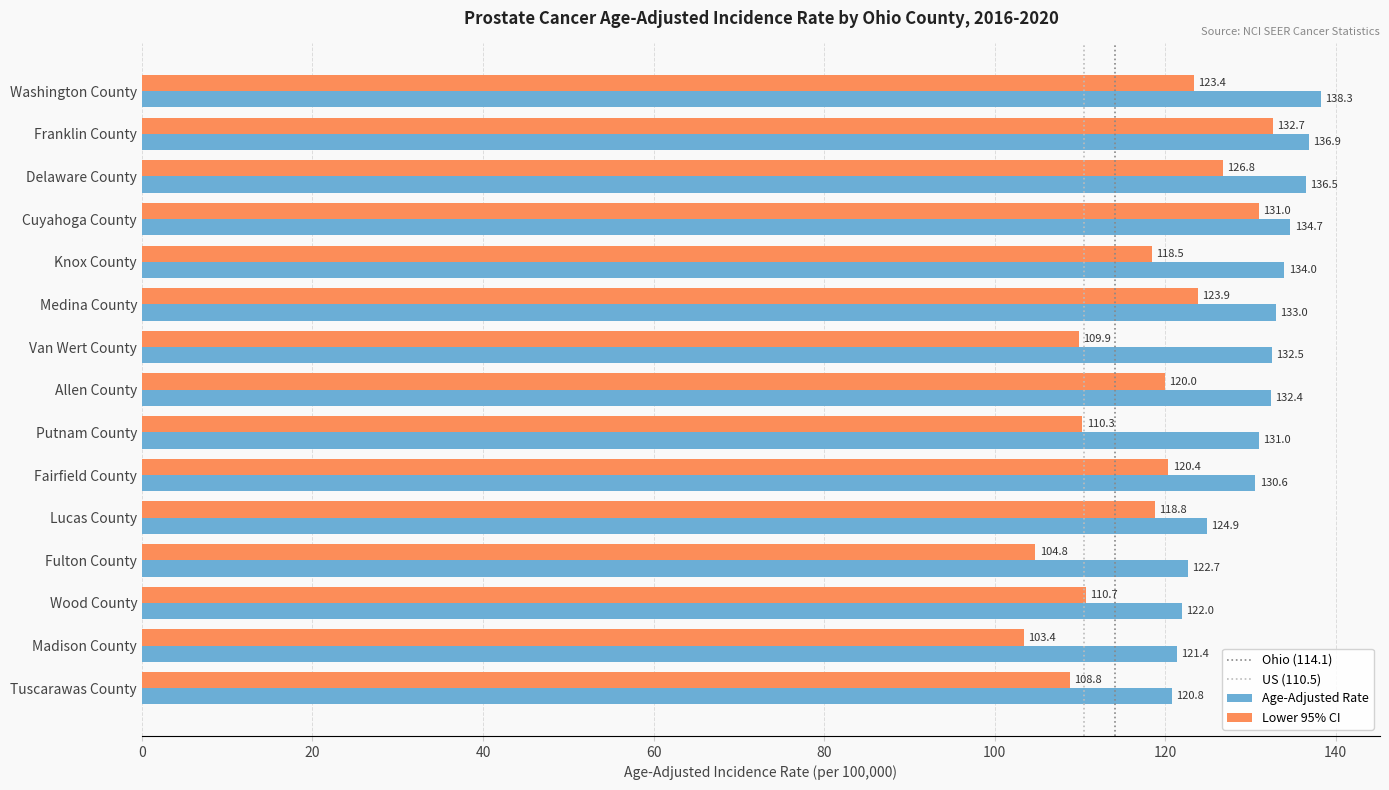

Rank the series at Knox County from lowest to highest value.

Lower 95% CI, Age-Adjusted Rate